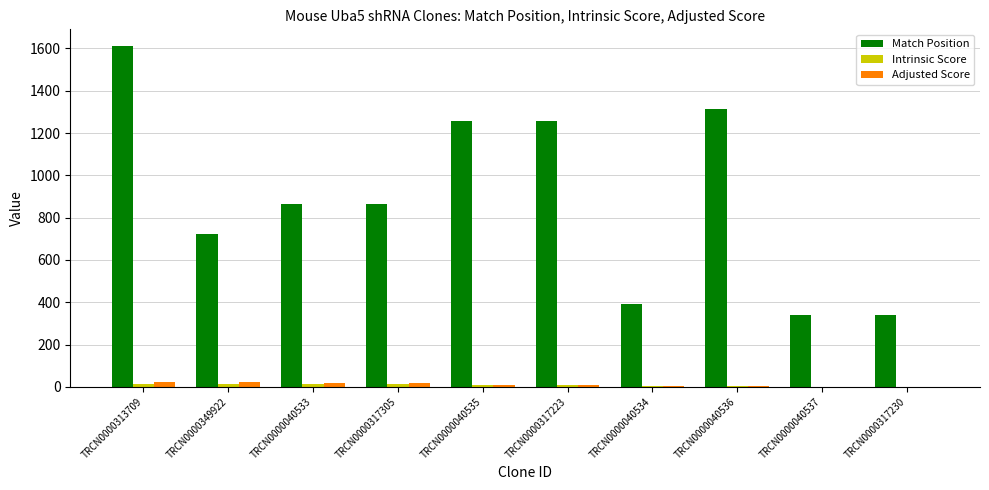

Which series changed the most between TRCN0000317305 and TRCN0000040535?

Match Position